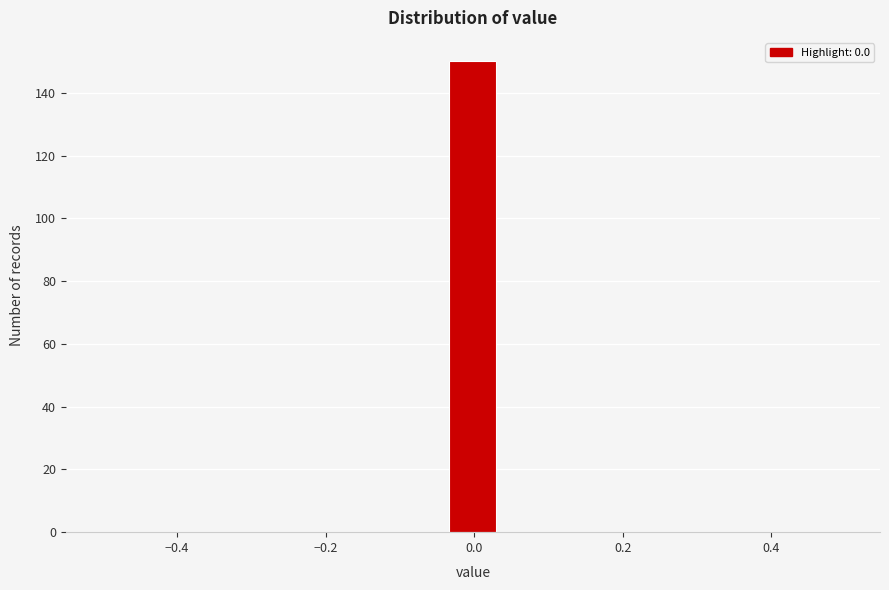

Around what value on the x-axis is the tallest bar? Give the approximate position of its centre, as read against the axis.

0.00